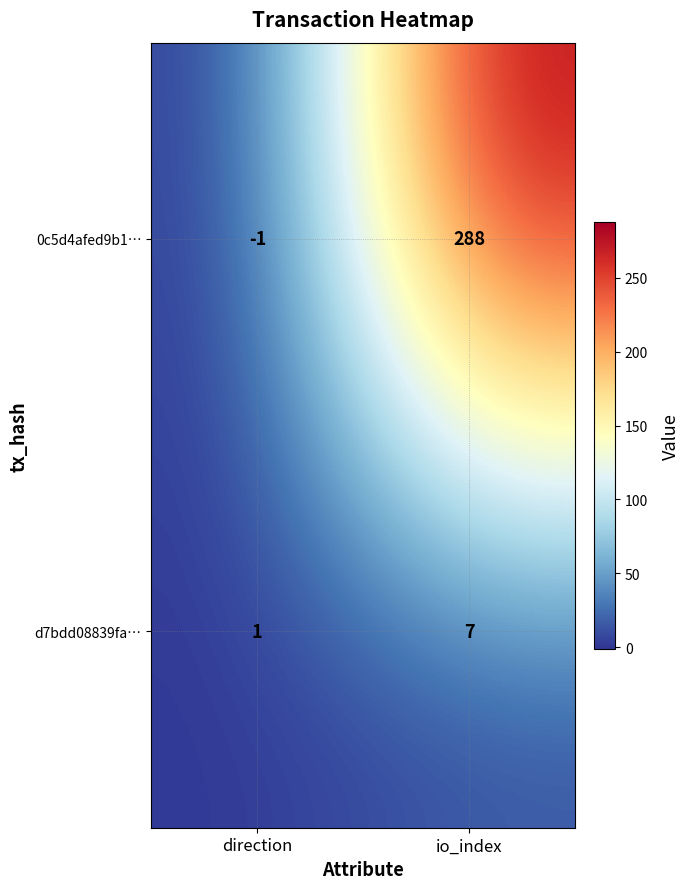

True or false: 0c5d4afed9b1… has a value of 288 at io_index.

True